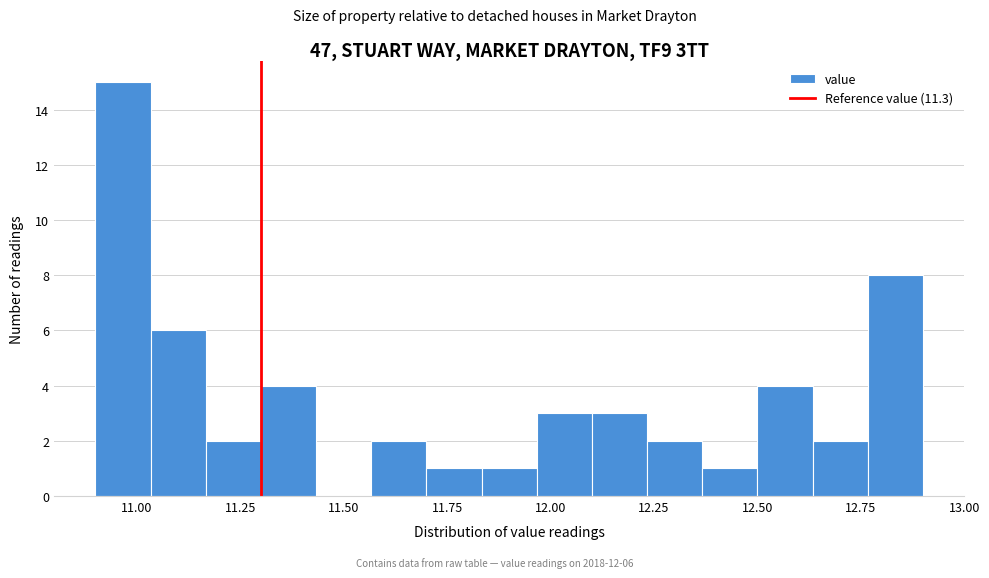

Around what value on the x-axis is the tallest bar? Give the approximate position of its centre, as read against the axis.

10.95